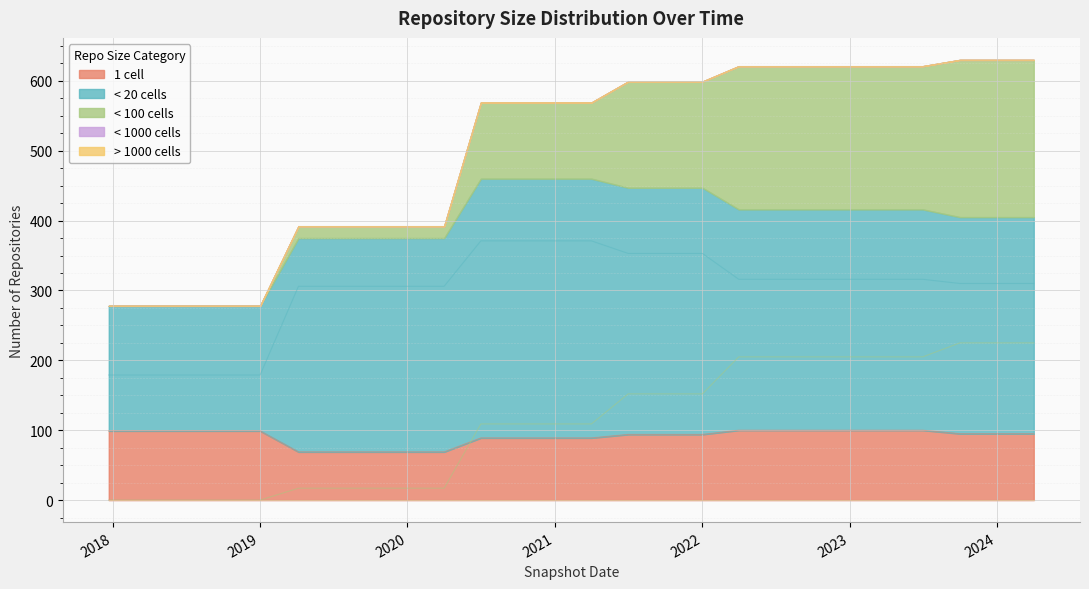

What is the label of the 26th point from the right?

2017-12-22